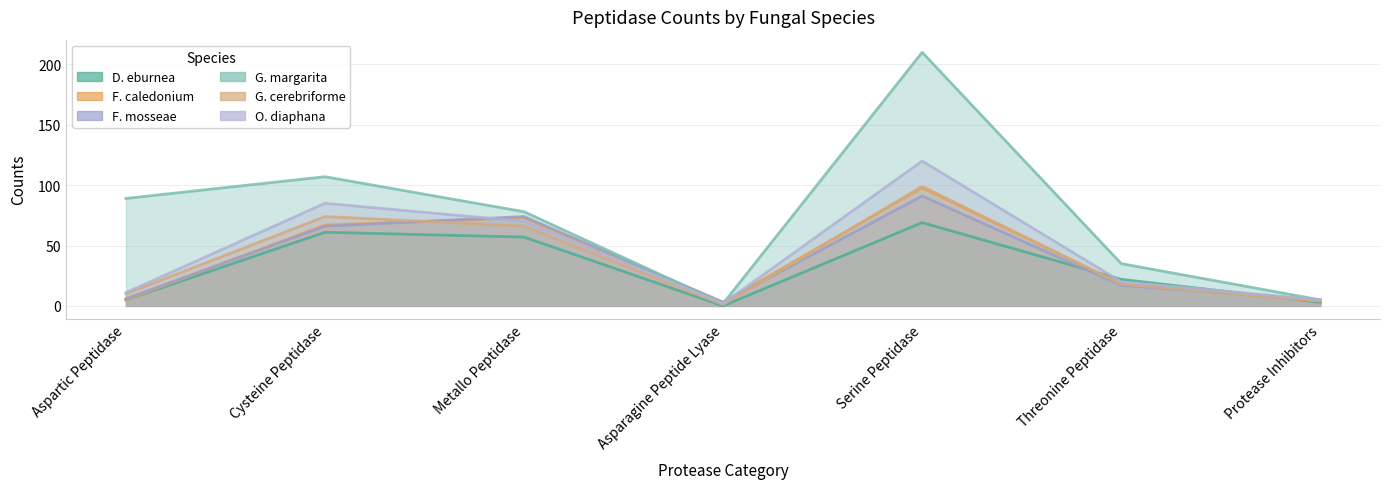

What is the difference between the D. eburnea values at Cysteine Peptidase and Metallo Peptidase?

4